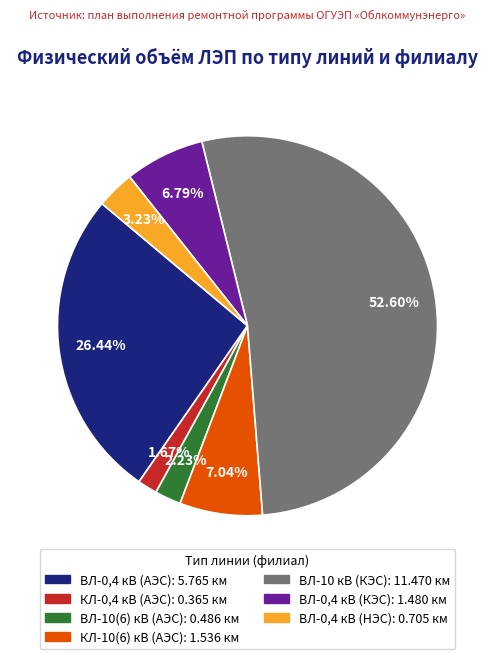

Which slice represents more than half of the pie?

ВЛ-10 кВ (КЭС)